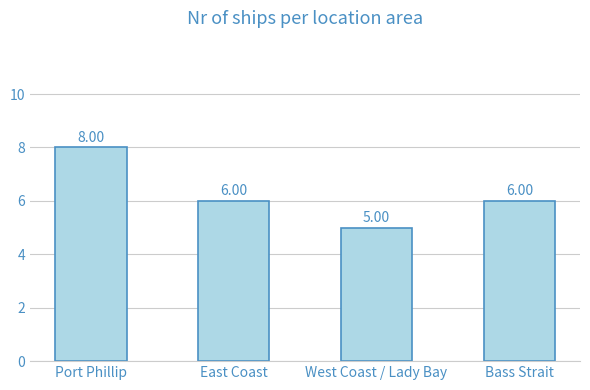

What is the smallest value displayed?

5